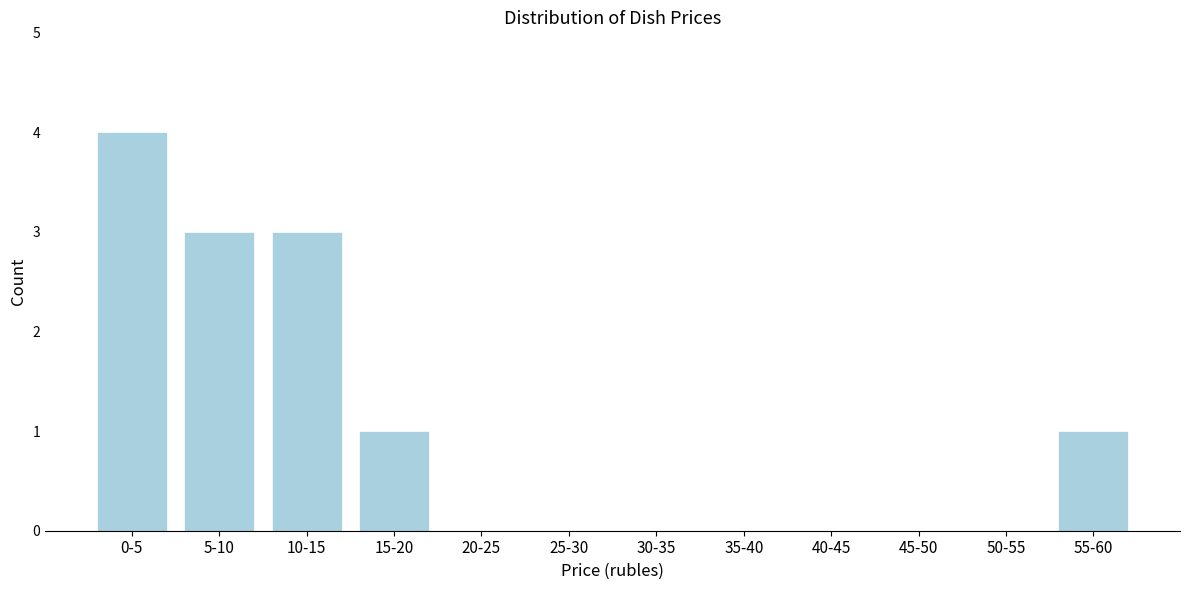

Reading left to right, extract all data points from this chart.

0-5=4	5-10=3	10-15=3	15-20=1	20-25=0	25-30=0	30-35=0	35-40=0	40-45=0	45-50=0	50-55=0	55-60=1